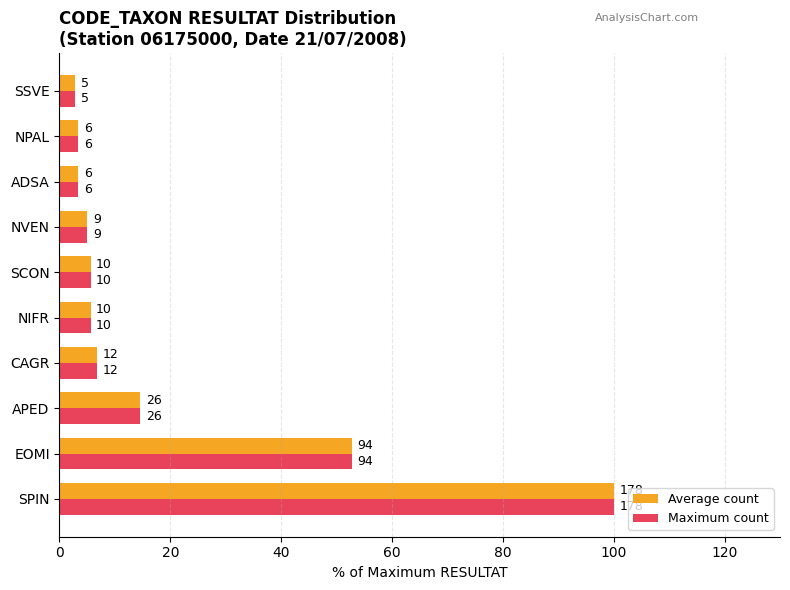

What is the difference between the maximum and second lowest values in the Average count series?

96.6